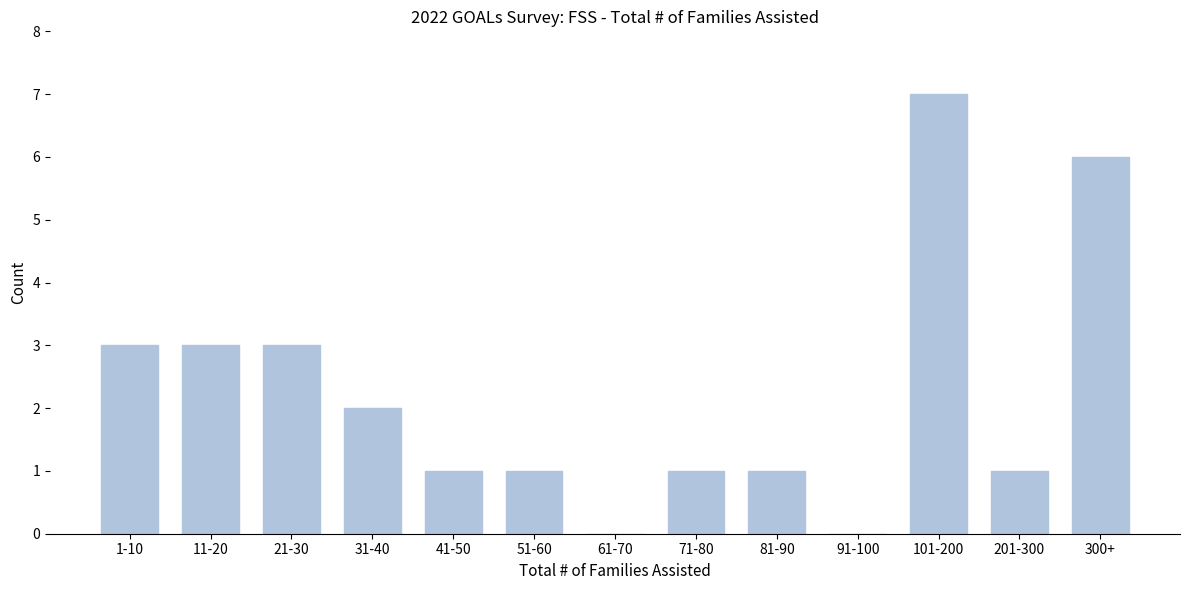

Reading left to right, what are all the values shown in this chart?

1-10=3	11-20=3	21-30=3	31-40=2	41-50=1	51-60=1	61-70=0	71-80=1	81-90=1	91-100=0	101-200=7	201-300=1	300+=6